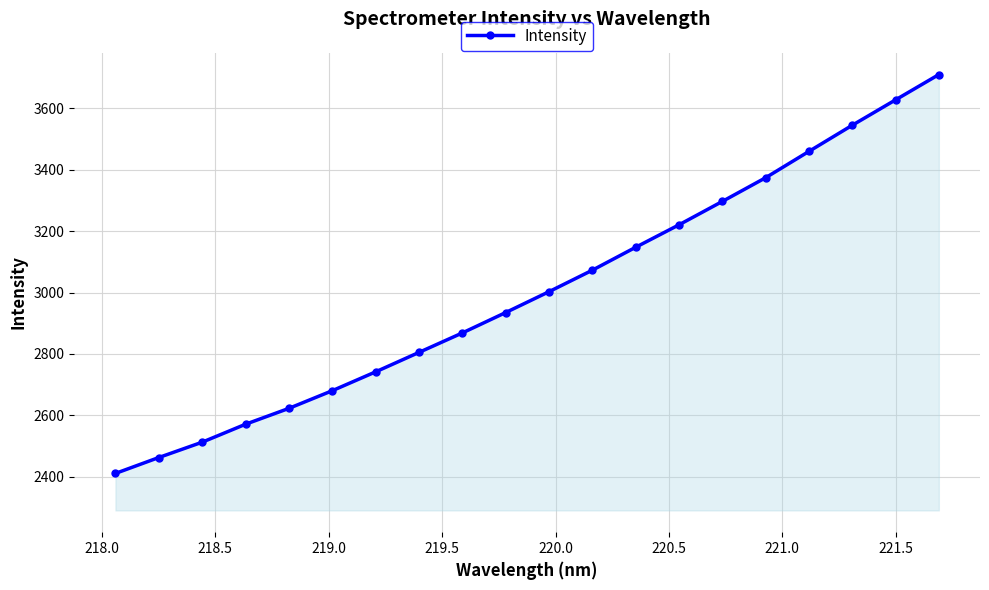

True or false: there are more than 2 points higher than both neighbors.

False